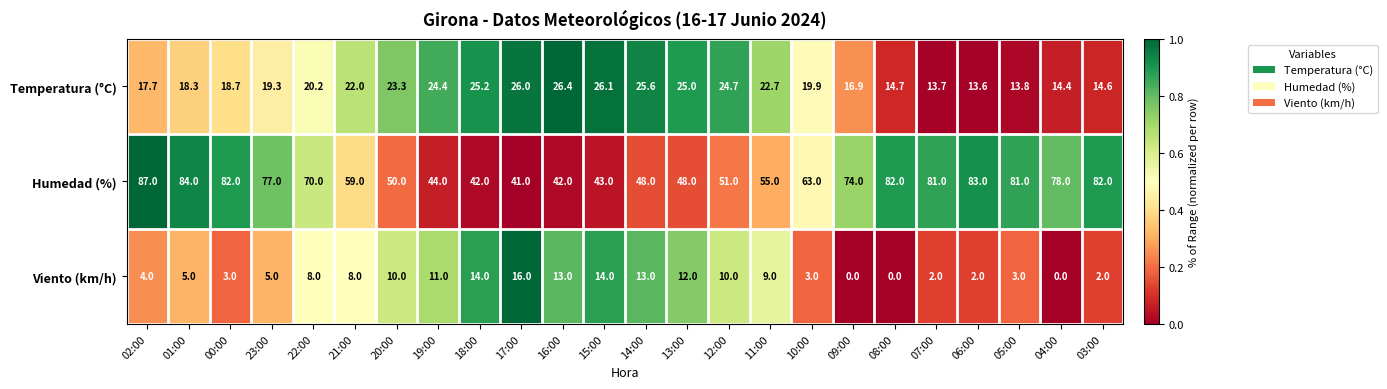

At how many categories does at least one series exceed 0?

24